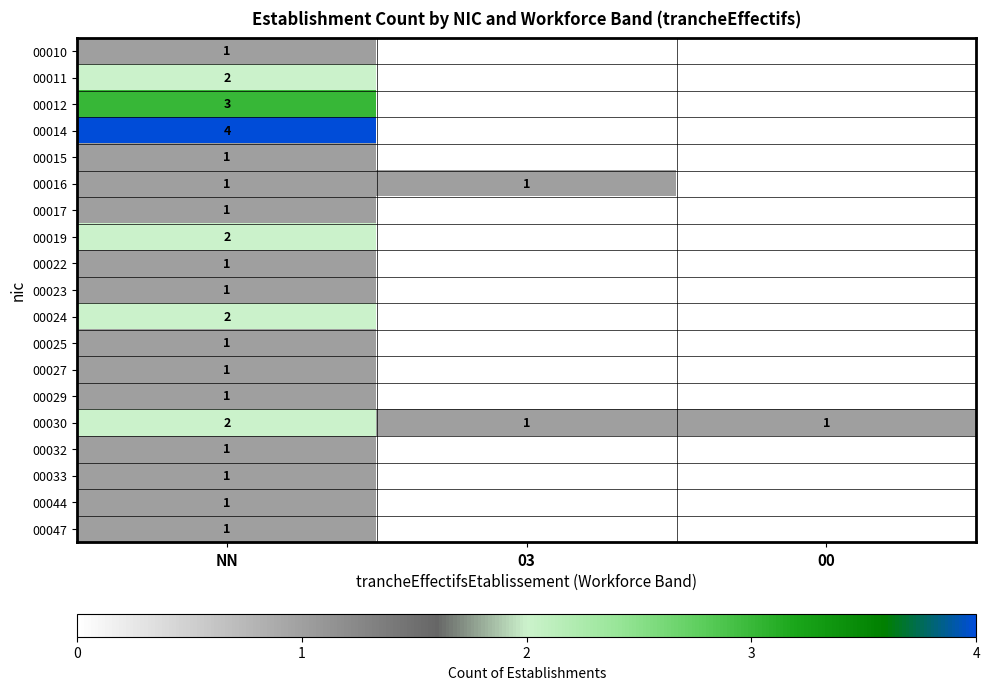

The value of 00011 at NN is 2. True or false?

True